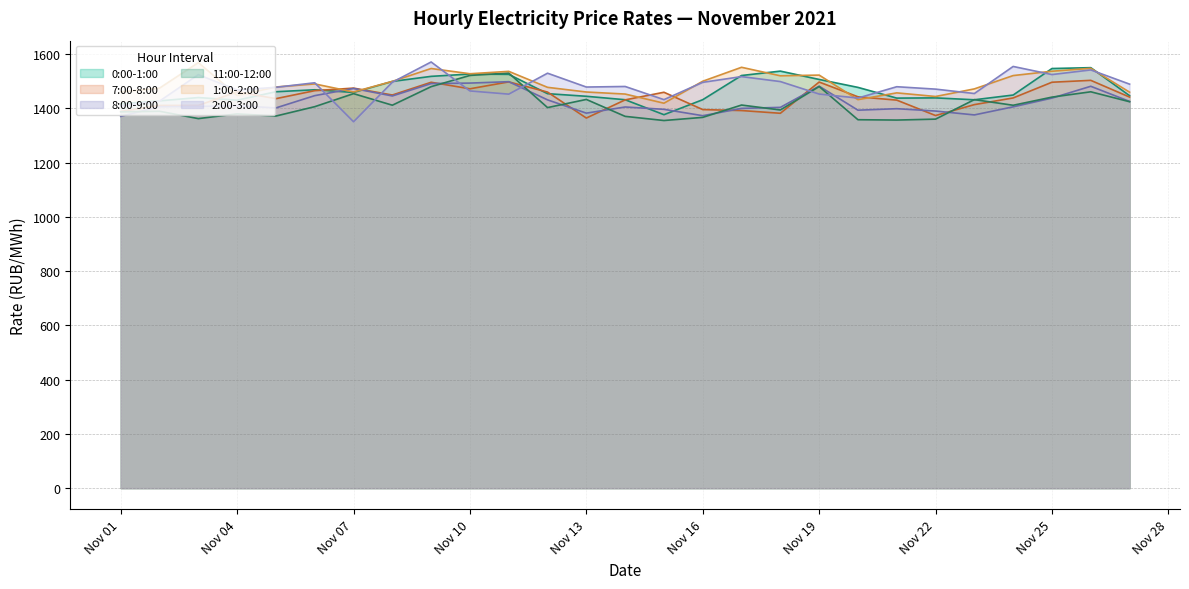

What is the difference between the highest and lowest values at Nov 01?

90.3